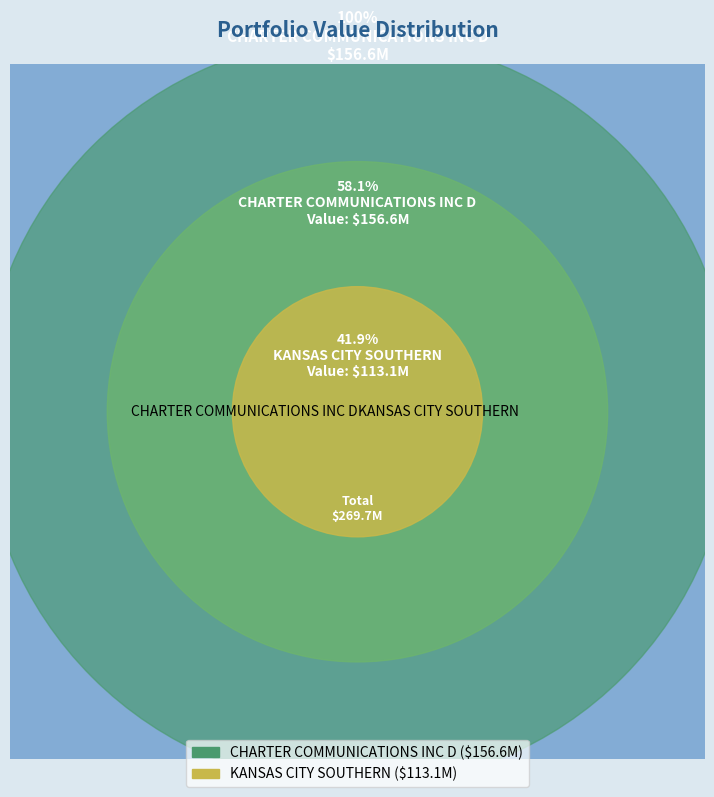

Which category has the smallest portion of the pie?

KANSAS CITY SOUTHERN